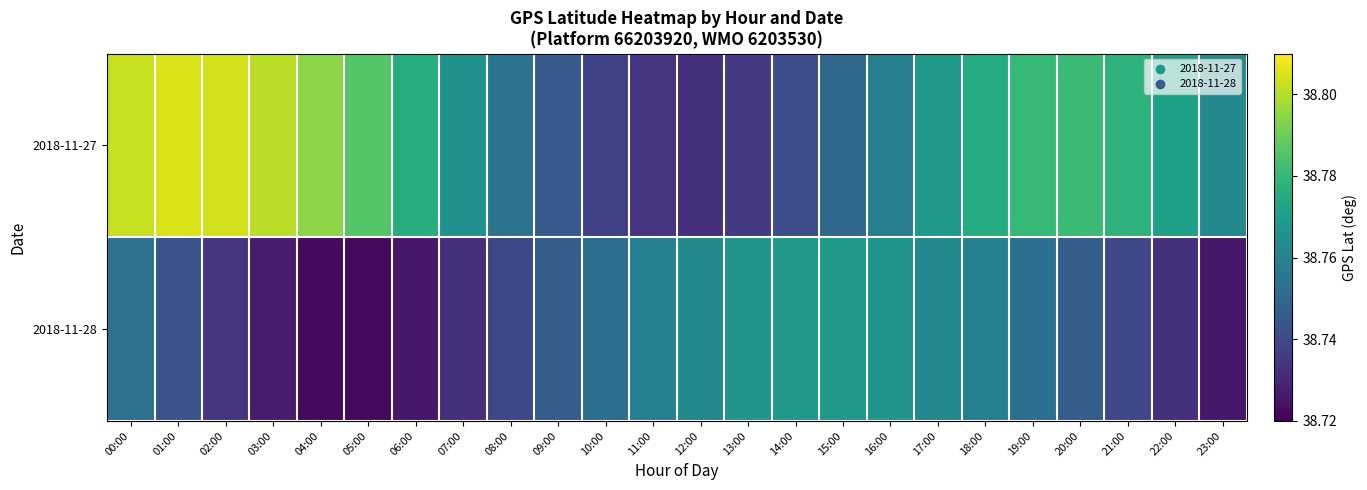

Which category has the highest value across all series?

01:00